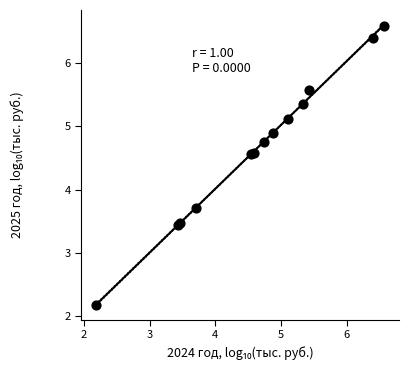

What Y value in the scatter plot is closest to 4?

3.7